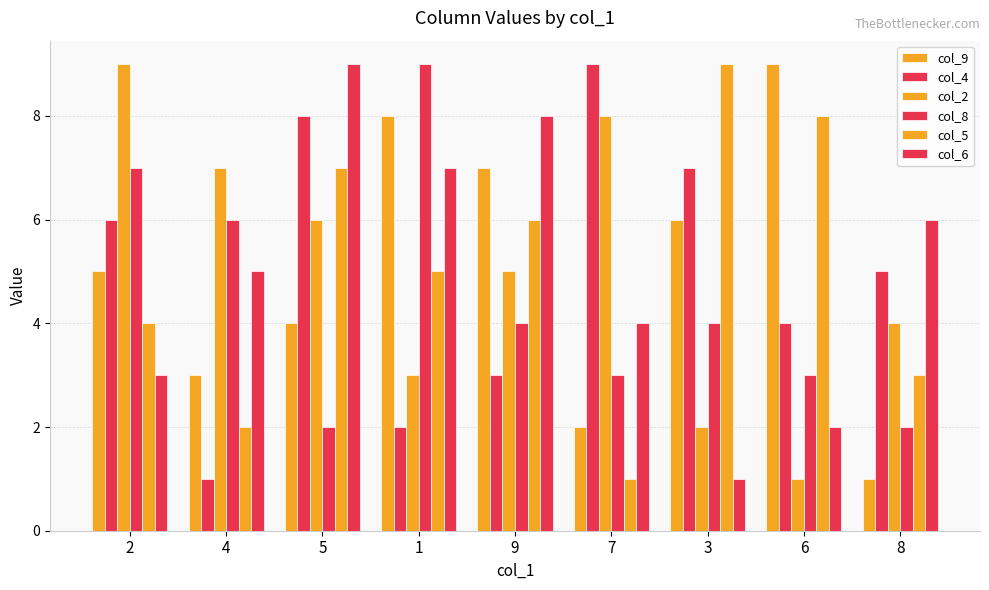

Are the bars horizontal?

No